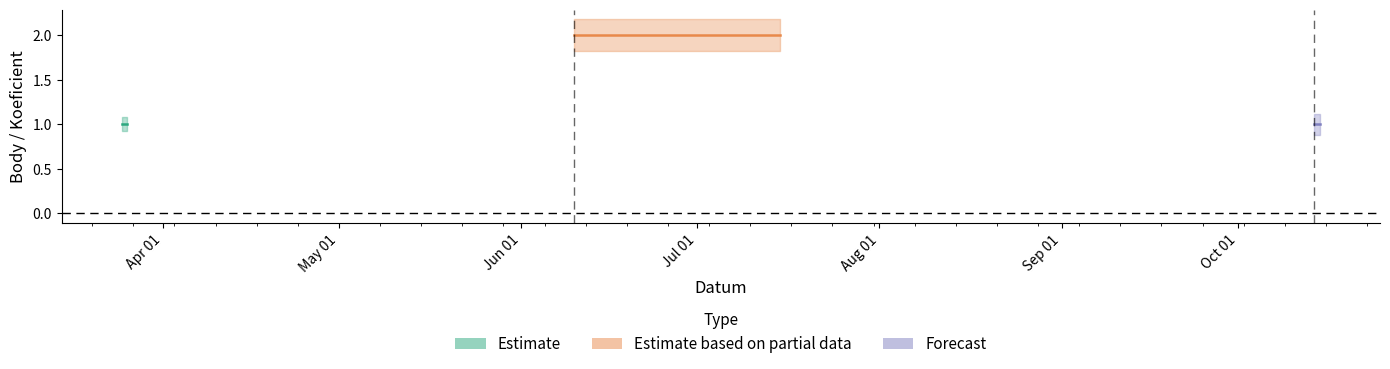

What value does the Body series have at 2023-07-15?

2